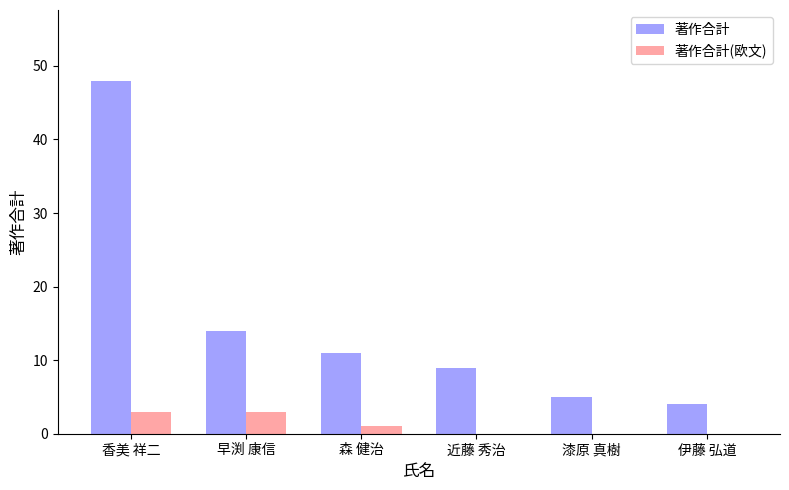

Which series changed the most between 香美 祥二 and 漆原 真樹?

著作合計